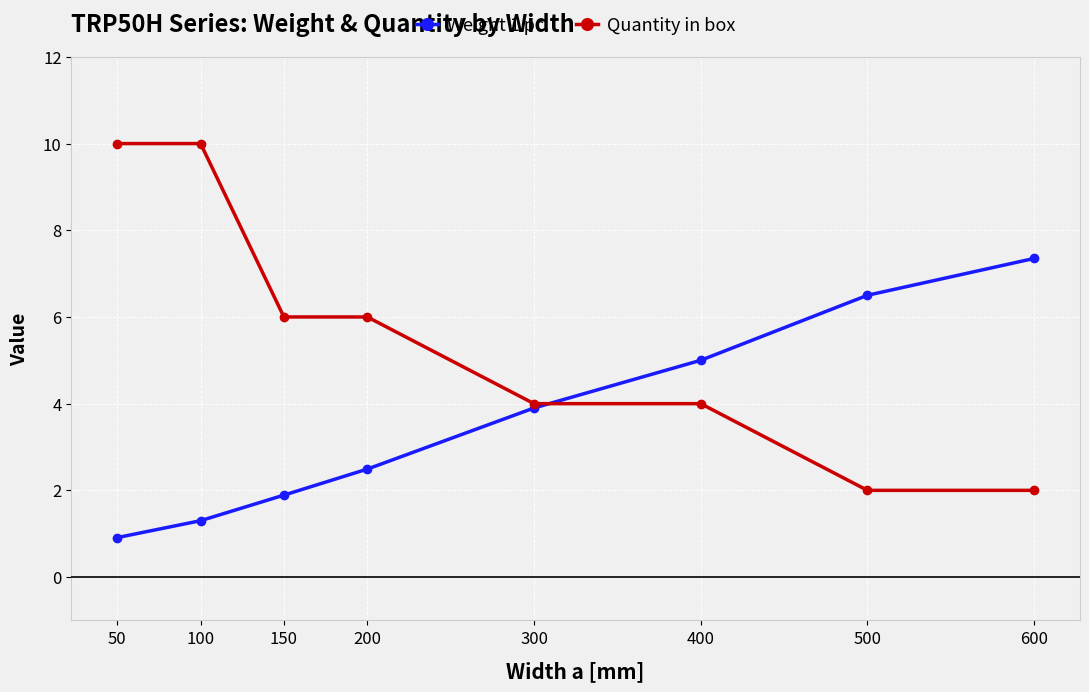

Which series has the widest spread of values?

Quantity in box